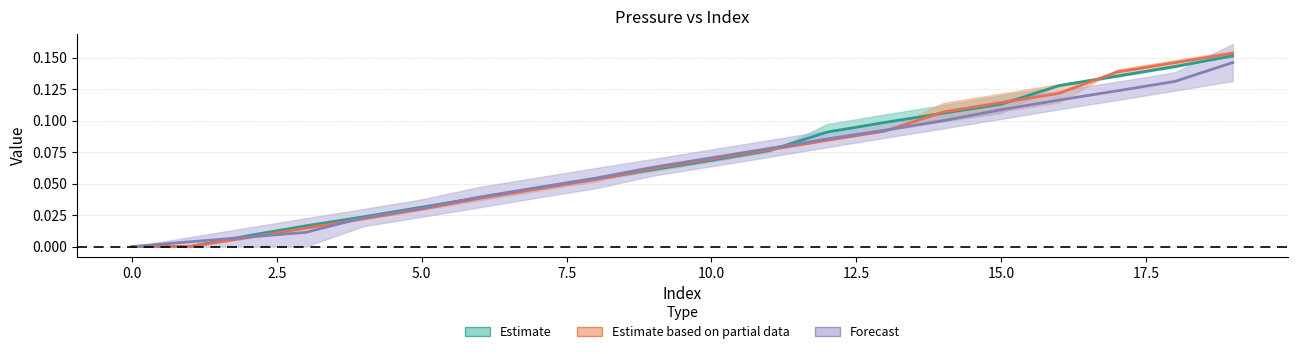

Which has a higher value, 6 or 16?

16